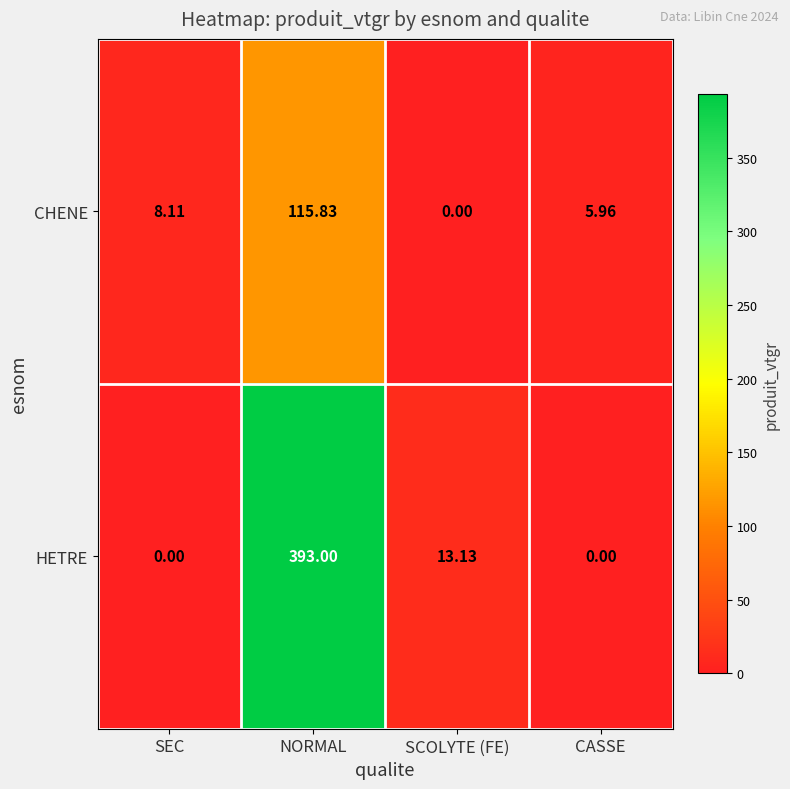

Rank the categories by CHENE value from highest to lowest.

NORMAL, SEC, CASSE, SCOLYTE (FE)